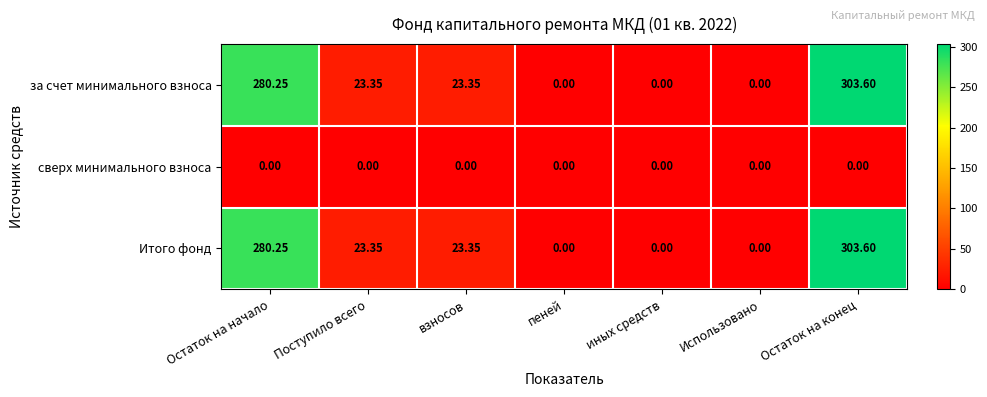

Where does the Итого фонд series first go above 23?

Остаток на начало